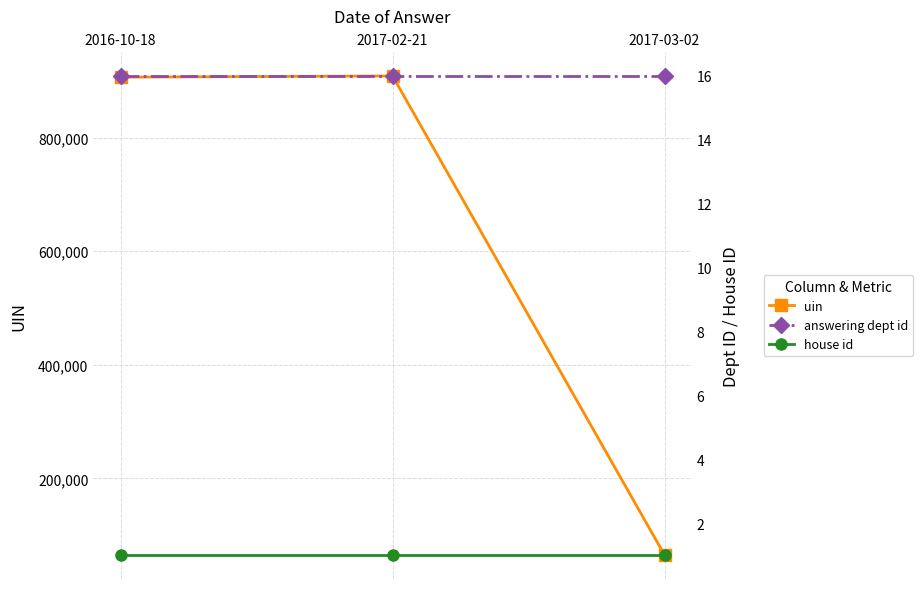

True or false: answering dept id has a value of 16 at 2016-10-18.

True